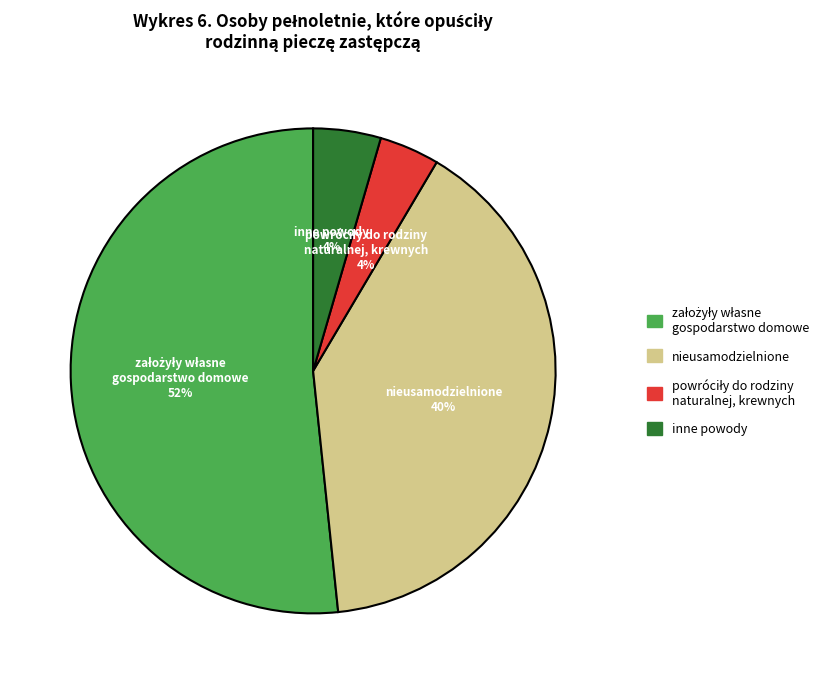

Count the number of slices in the pie.

4